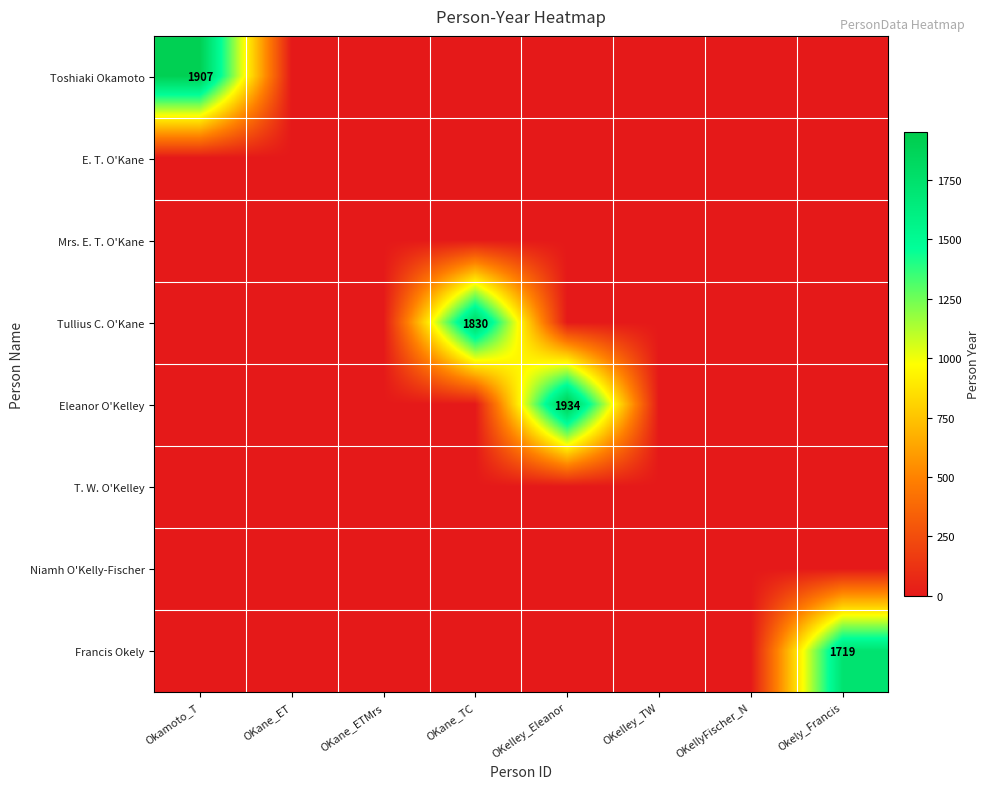

Is the value of E. T. O'Kane at OKane_ET greater than the value of T. W. O'Kelley at Okamoto_T?

No